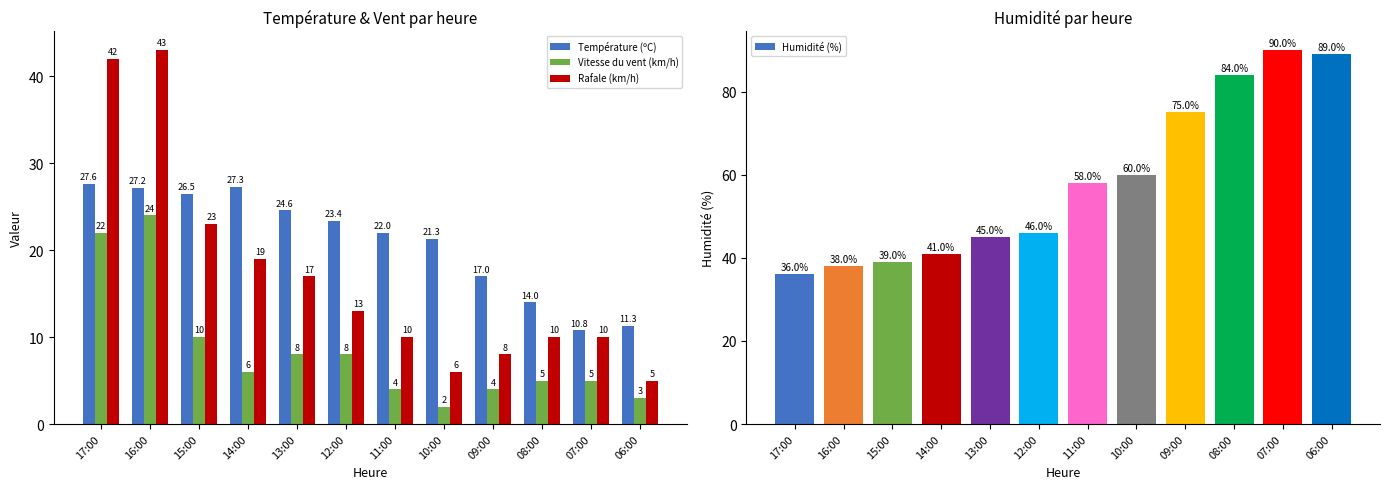

At which category does the chart reach its minimum across all series?

10:00